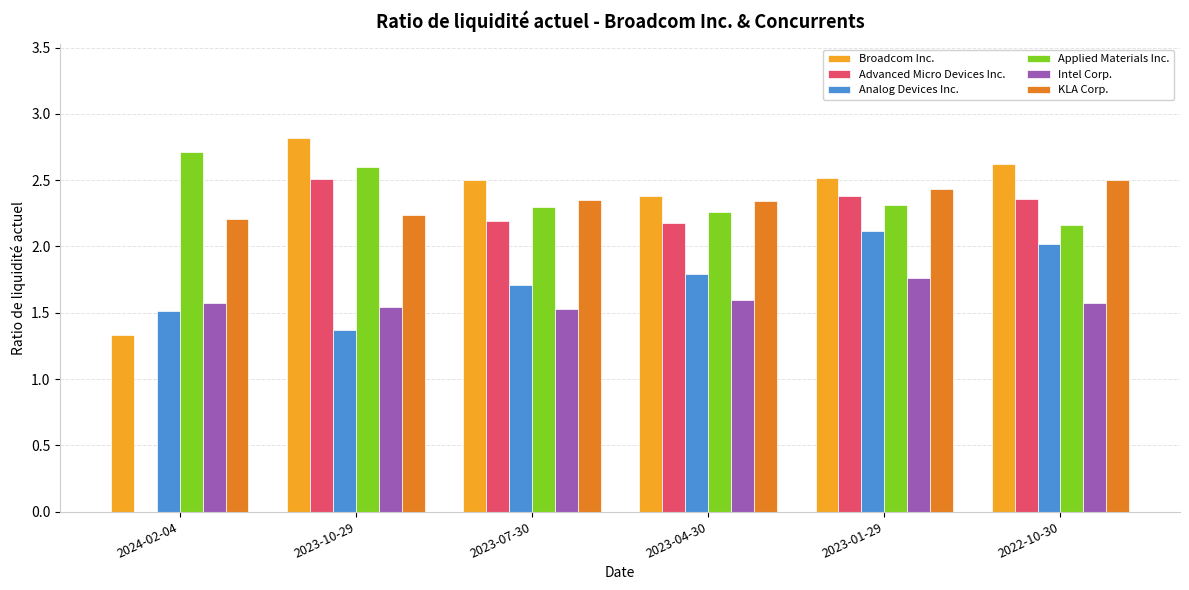

What is the sum of all Analog Devices Inc. values?

10.5